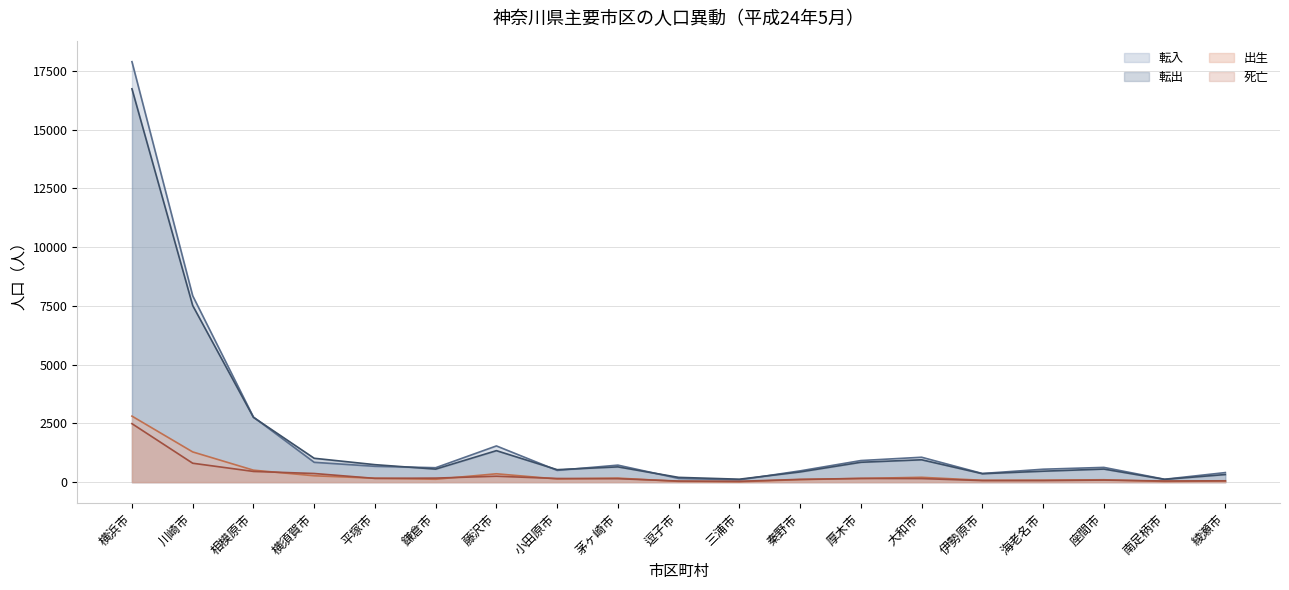

How many data points does each series have?

19